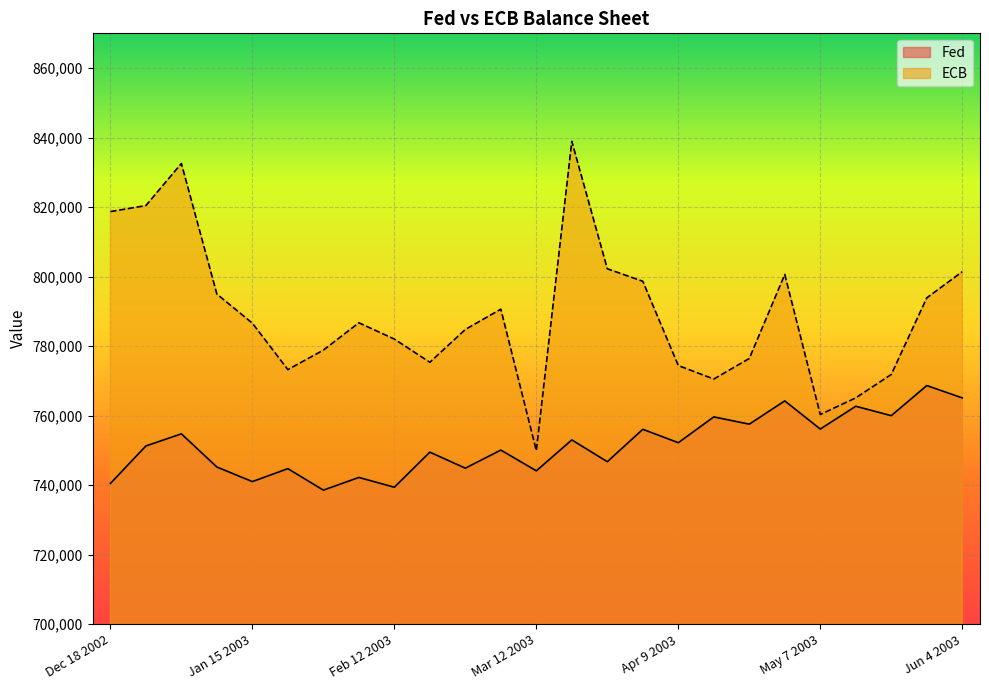

Which has a higher value, Mar 19 2003 or Jan 15 2003?

Mar 19 2003